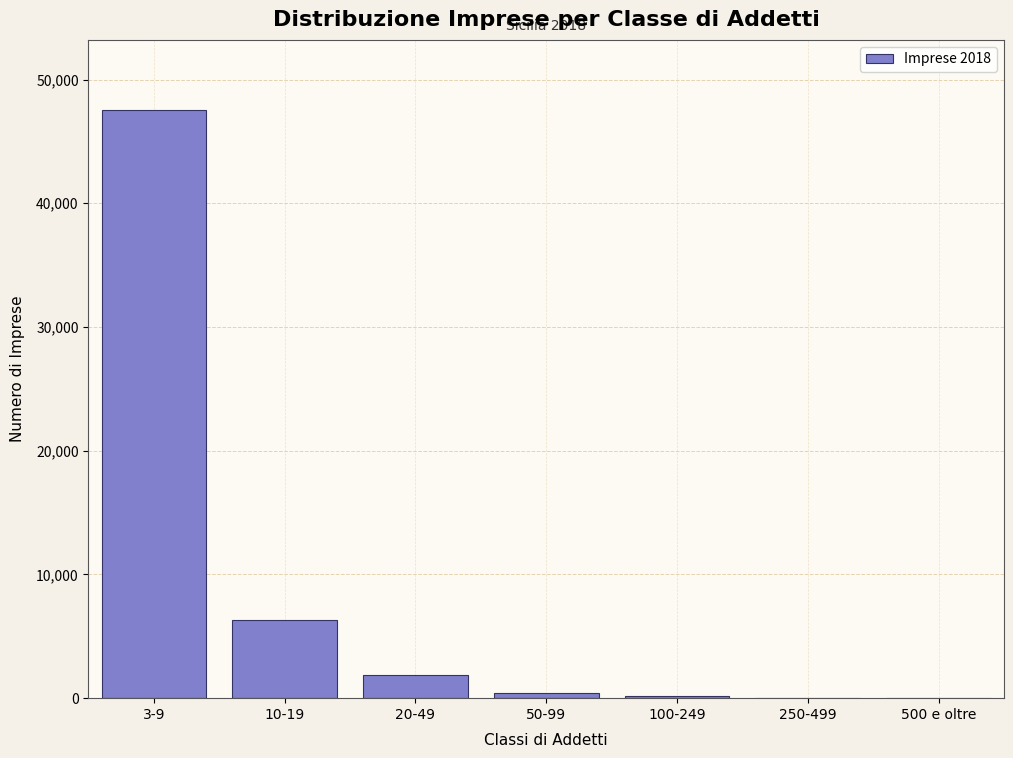

What is the change in value from 10-19 to 20-49?

-4455